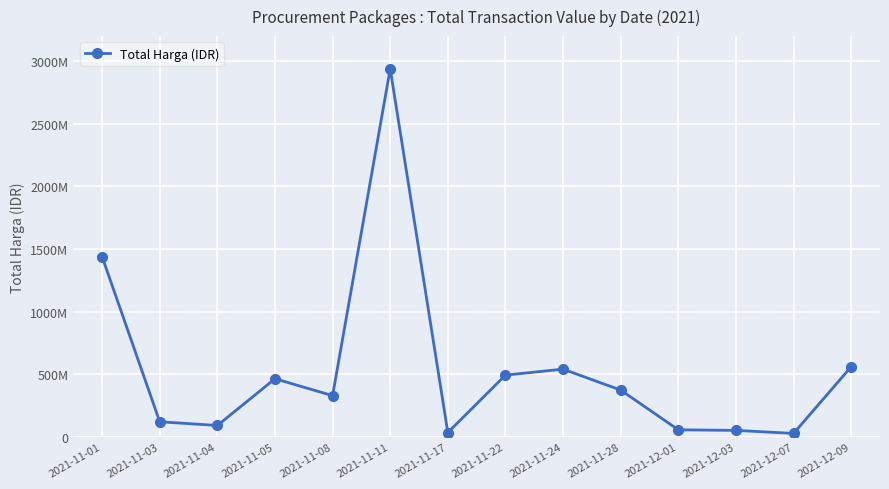

At which category does the chart reach its peak across all series?

2021-11-11